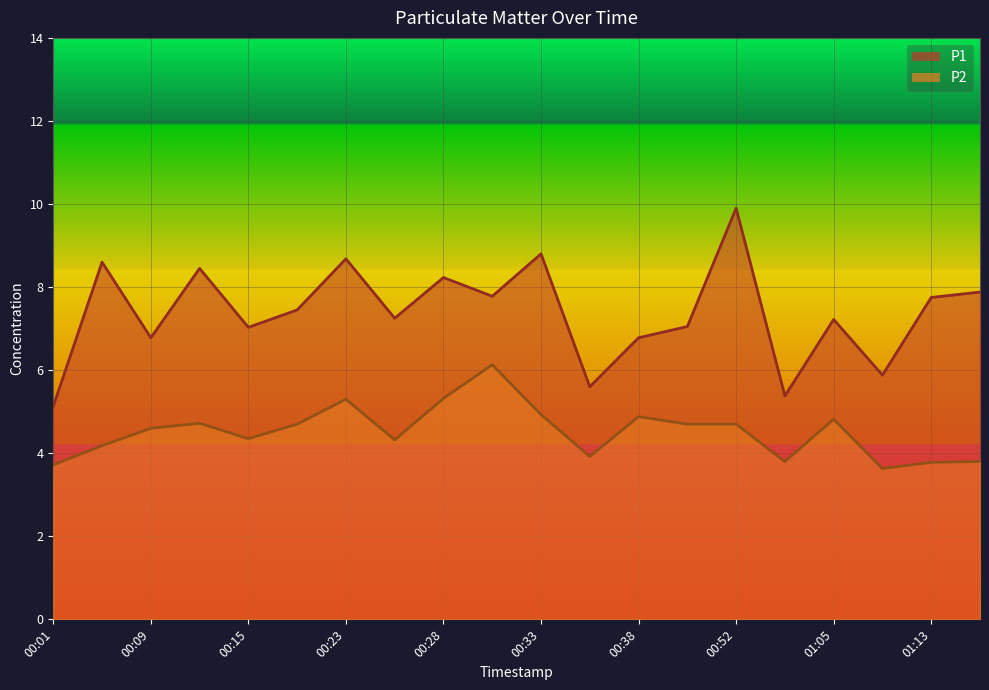

Which category has the highest value in the P2 series?

00:30